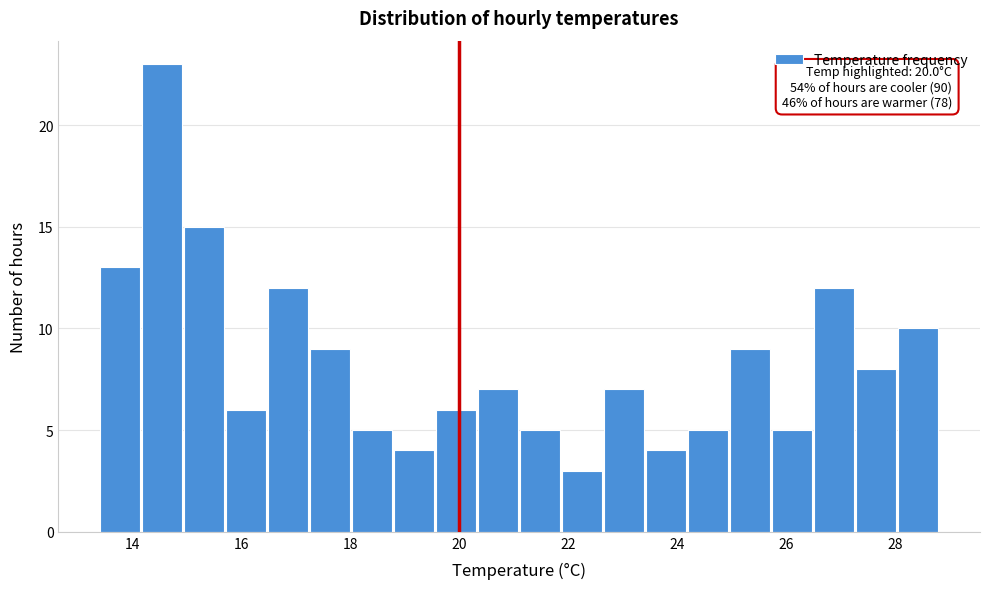

Around what value on the x-axis is the tallest bar? Give the approximate position of its centre, as read against the axis.

14.6